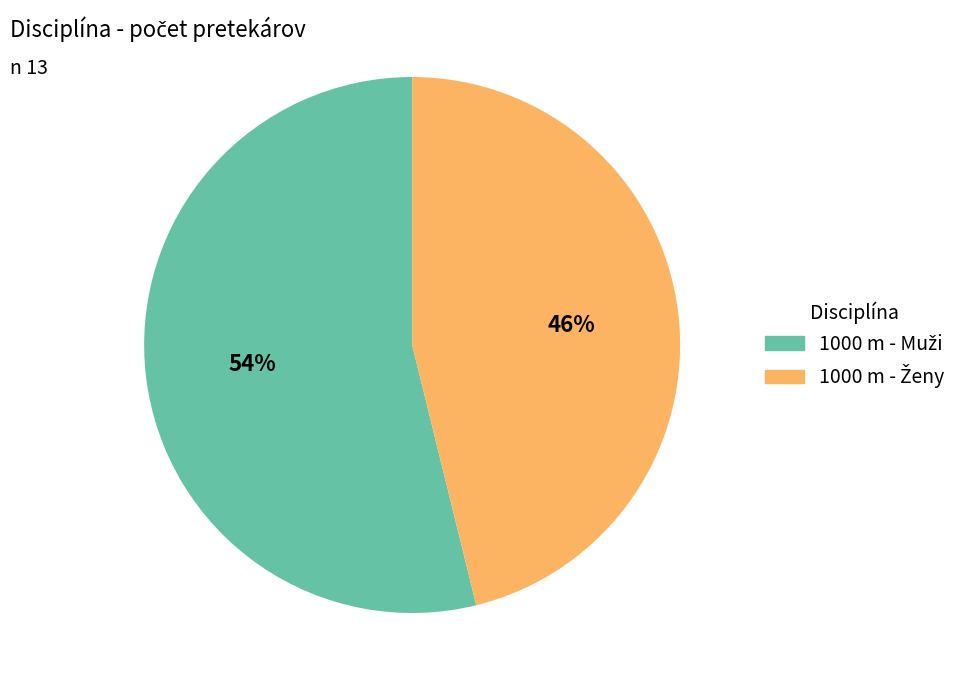

To the nearest percent, what is the average slice percentage?

50%